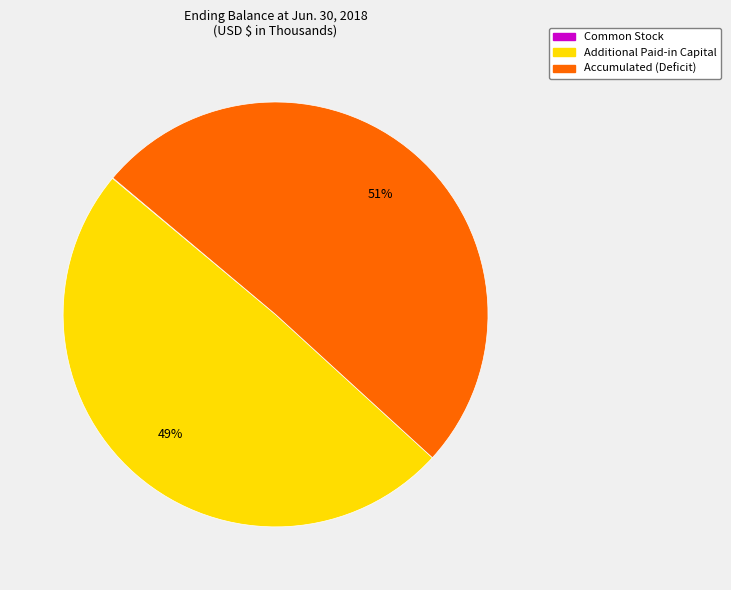

Is there any slice that represents more than half of the pie?

Yes